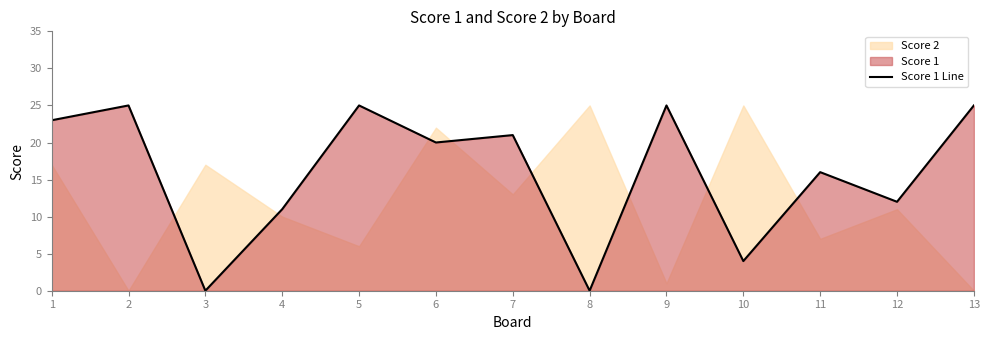

Reading left to right, transcribe all the data shown in this chart.

1=23	2=25	3=0	4=11	5=25	6=20	7=21	8=0	9=25	10=4	11=16	12=12	13=25